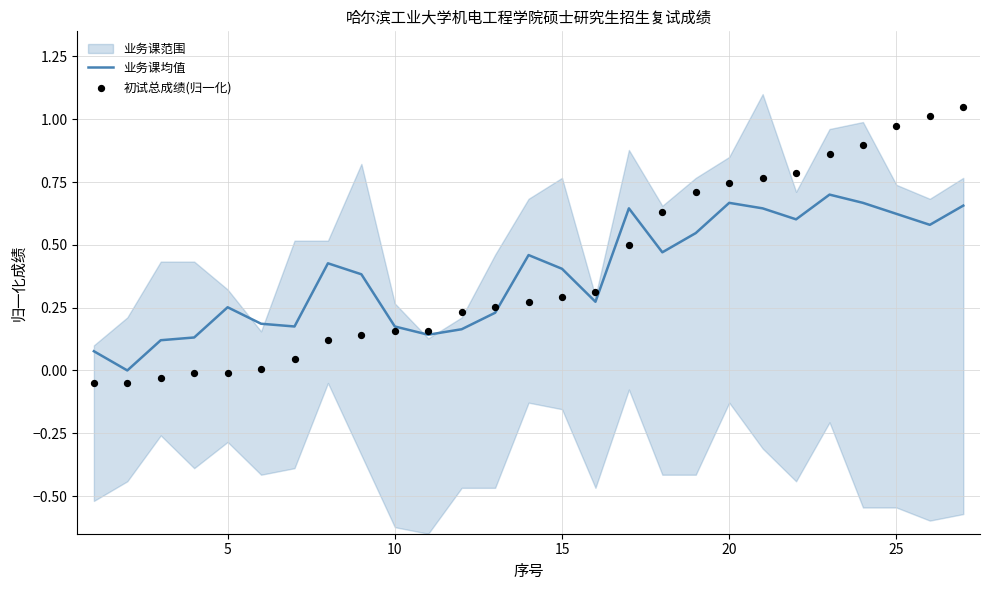

Which series has the largest total across all categories?

初试总成绩(归一化)